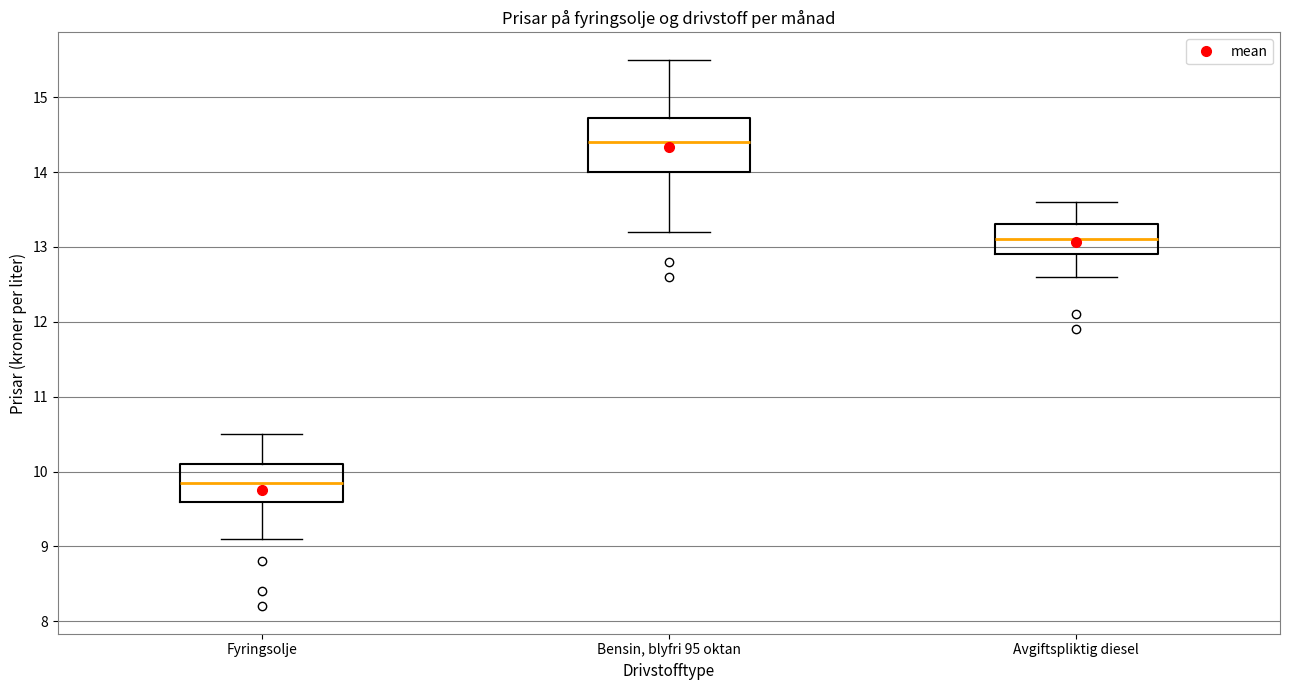

Reading left to right, transcribe this box plot: for each box, give where its median line is, the range the box spans, and where its two whiskers end, as read against the y-axis. The values are not printed on the chart, so give them approximately, as read against the axis.

Fyringsolje: median 9.9, box 9.6 to 10.1, whiskers 9.1 to 10.5
Bensin, blyfri 95 oktan: median 14.4, box 14.0 to 14.7, whiskers 13.2 to 15.5
Avgiftspliktig diesel: median 13.1, box 12.9 to 13.3, whiskers 12.6 to 13.6